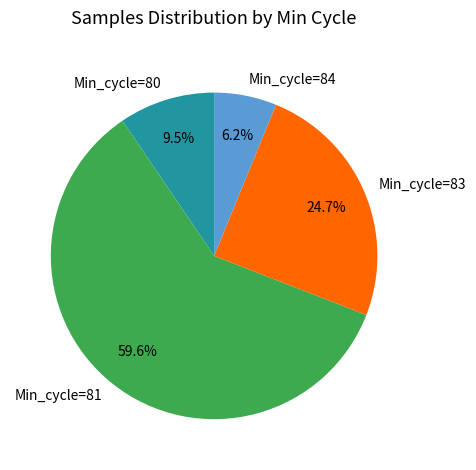

What is the total percentage of Min_cycle=83 and Min_cycle=81?

84.3%